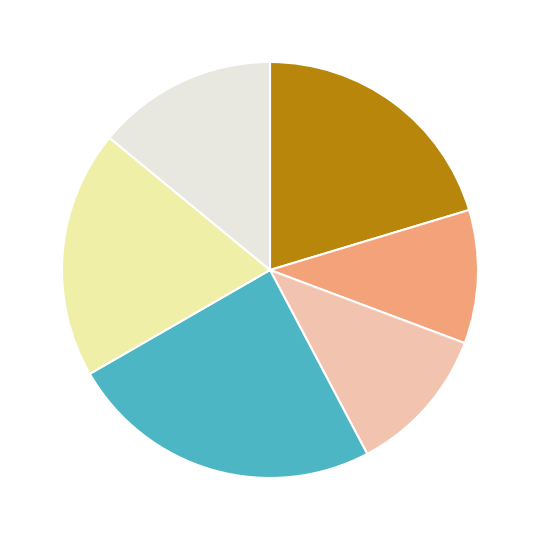

Is there a majority slice in this chart?

No